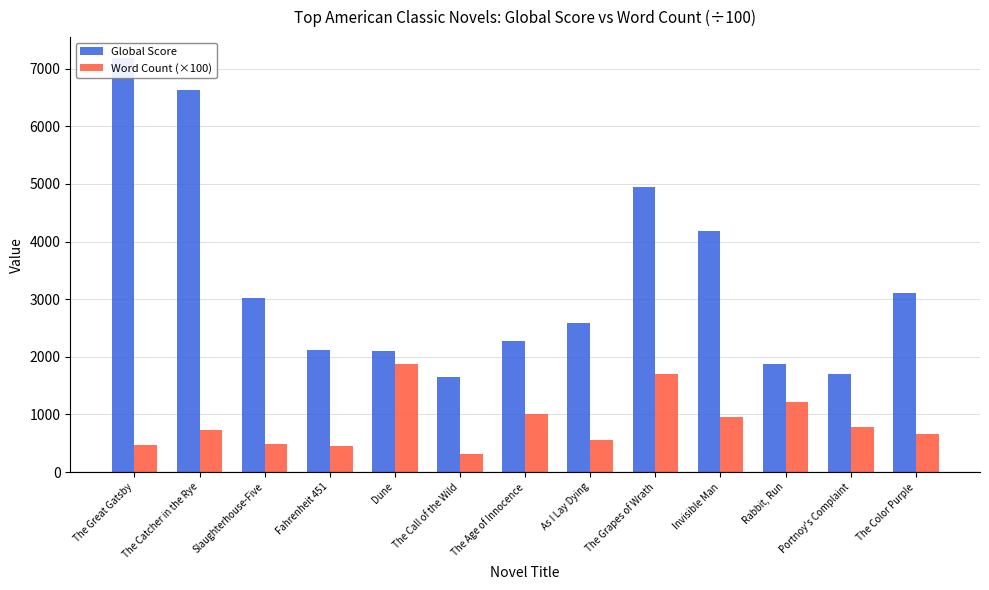

The Word Count (×100) series shows 523.9 at The Call of the Wild. True or false?

False